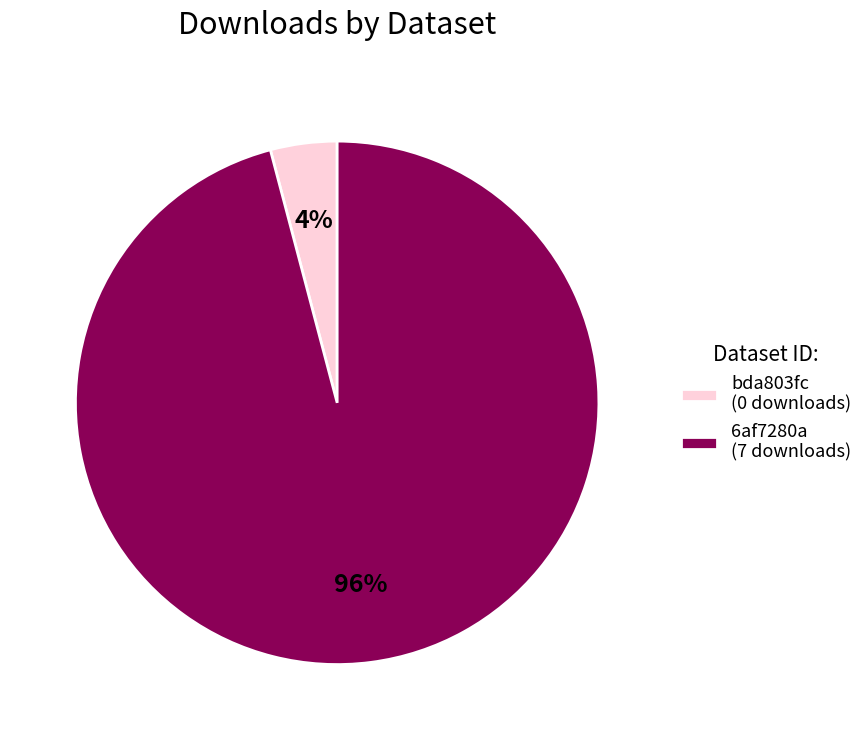

The 6af7280a (7 downloads) slice represents 84% of the pie. True or false?

False